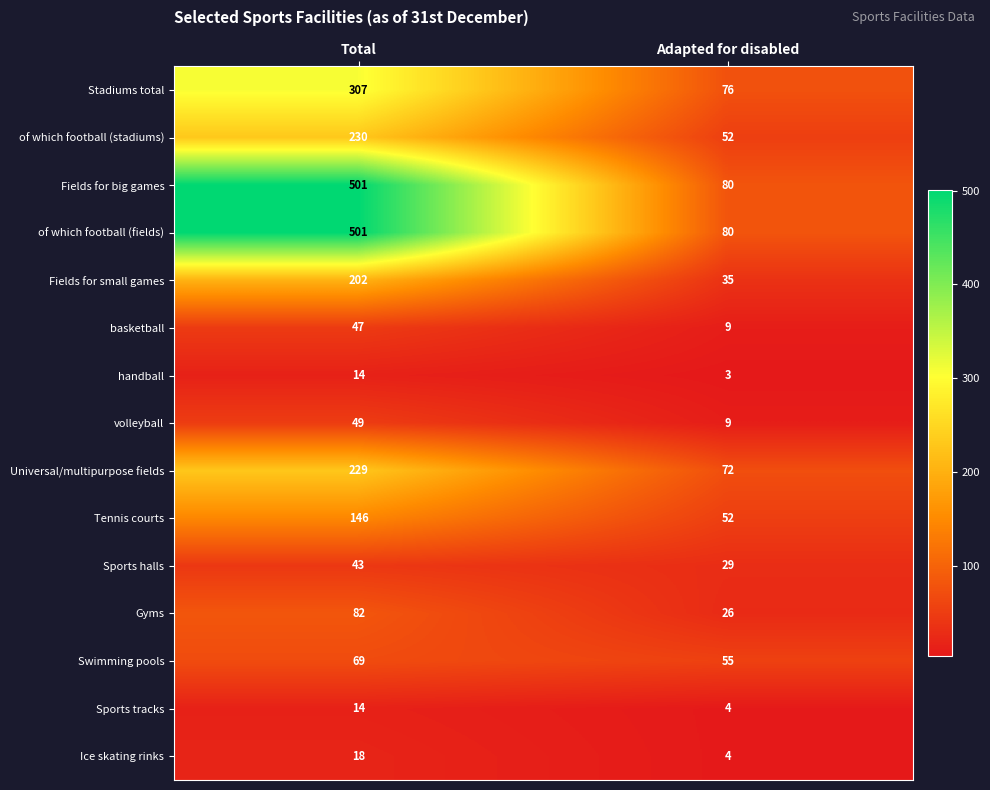

Read the of which football (fields) value at Total.

501